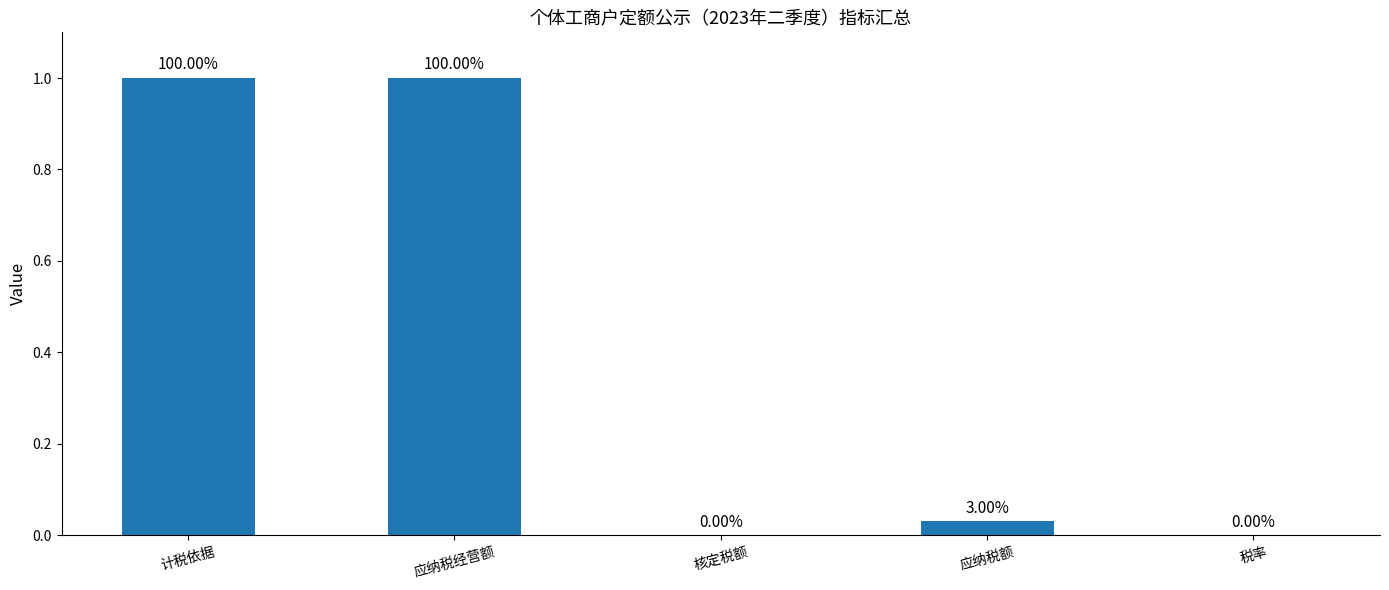

Which has a higher value, 应纳税经营额 or 核定税额?

应纳税经营额